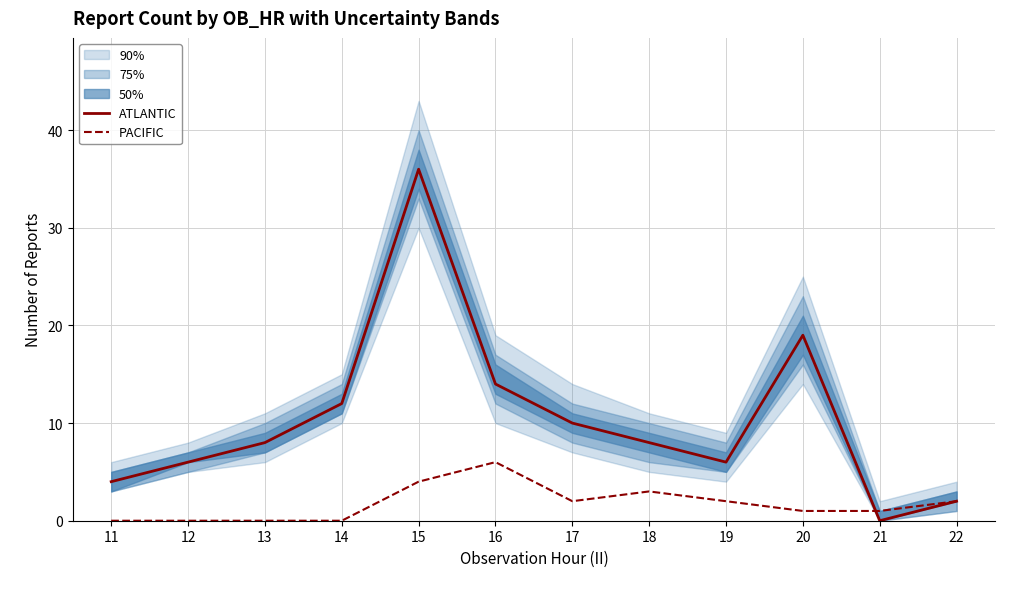

What is the spread (max minus min) of values at 17?

8